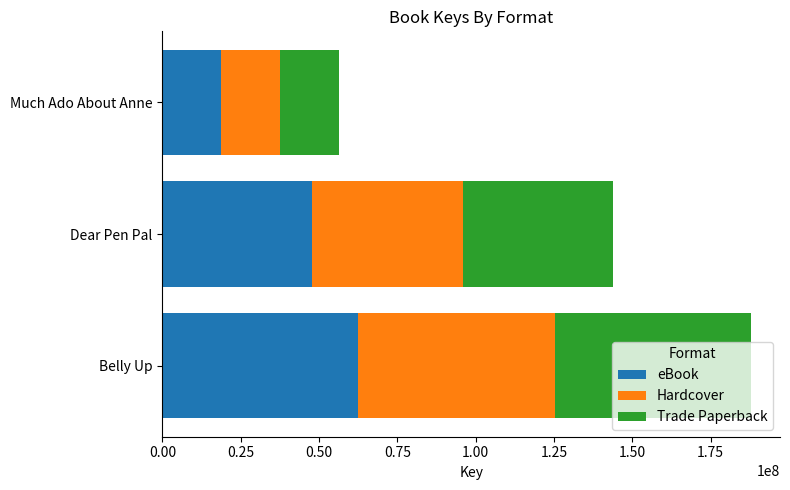

At which label does eBook reach its minimum?

Much Ado About Anne